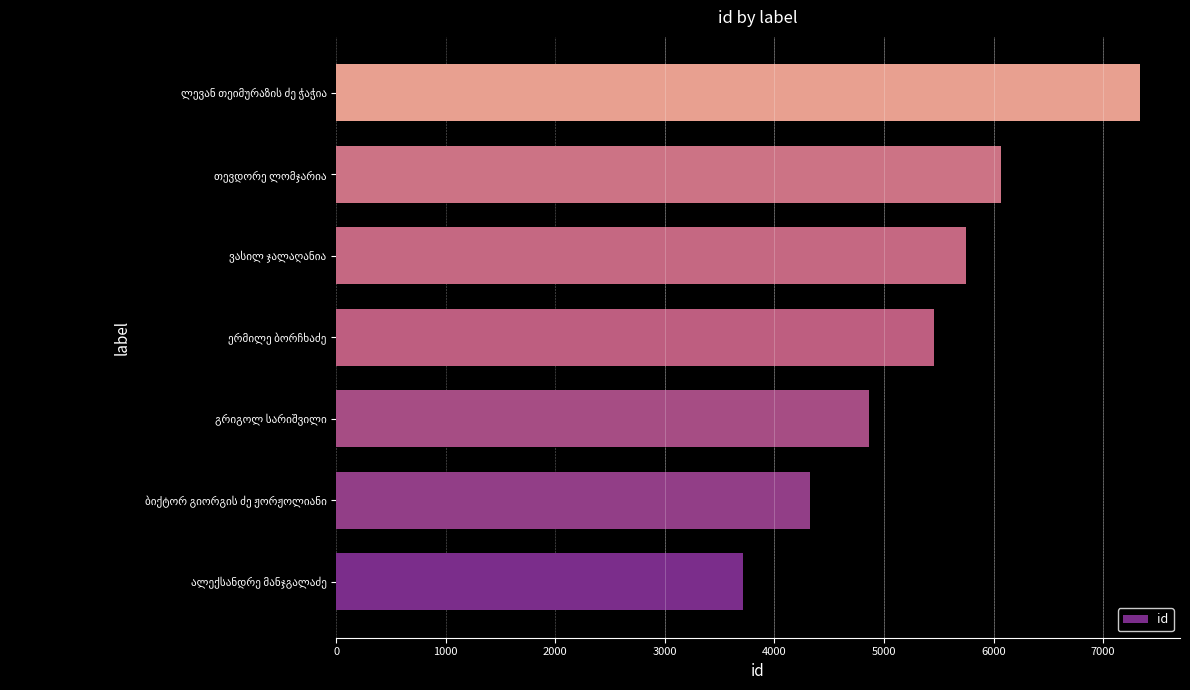

What is the average value?

5358